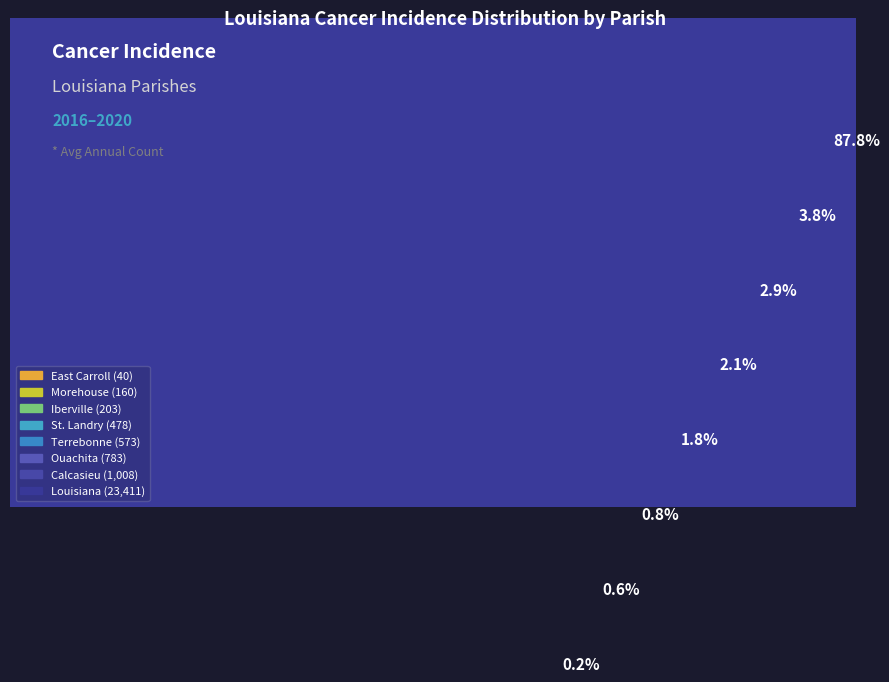

What is the change in value from St. Landry to Louisiana?

+22933